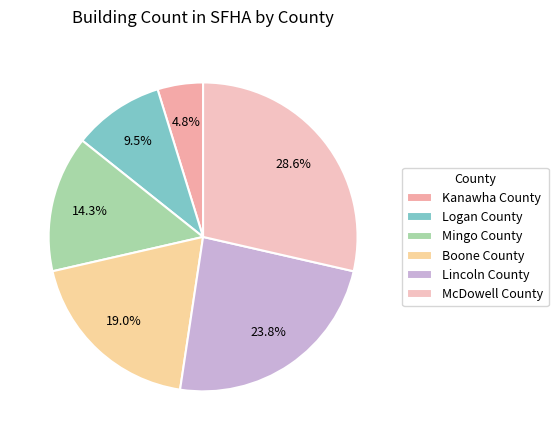

Is the sum of Mingo County and Kanawha County greater than half?

No